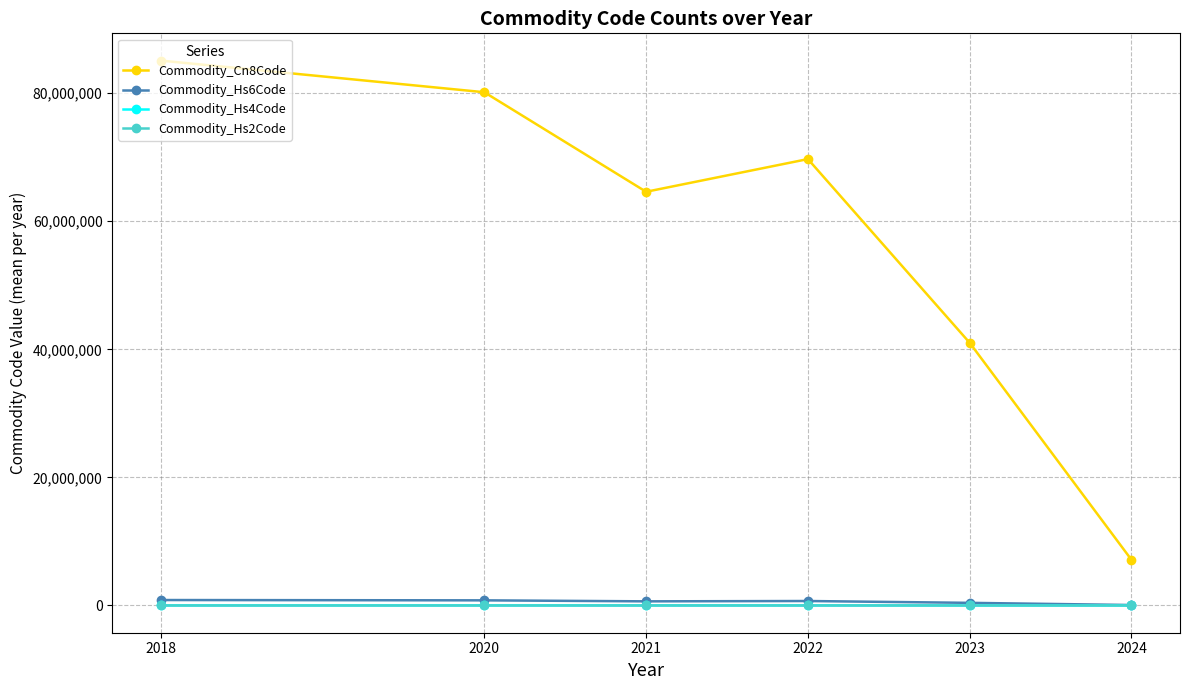

Does the chart have visible grid lines?

Yes